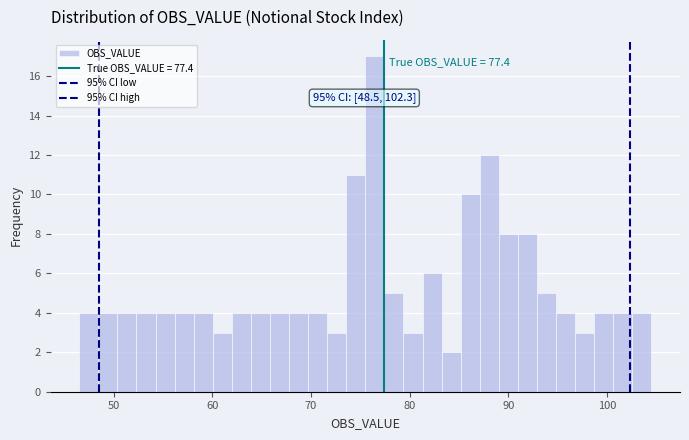

Around what value on the x-axis is the tallest bar? Give the approximate position of its centre, as read against the axis.

76